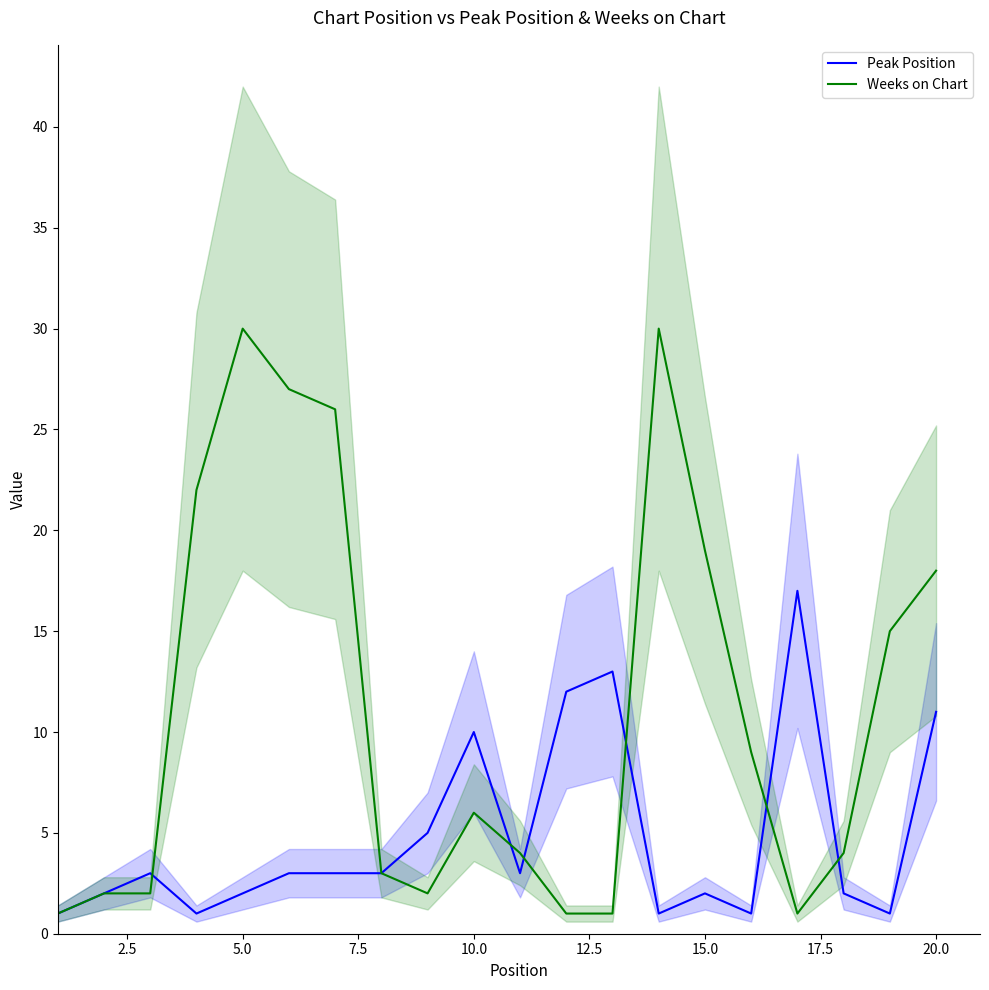

Is this an area chart (filled region under the line)?

No